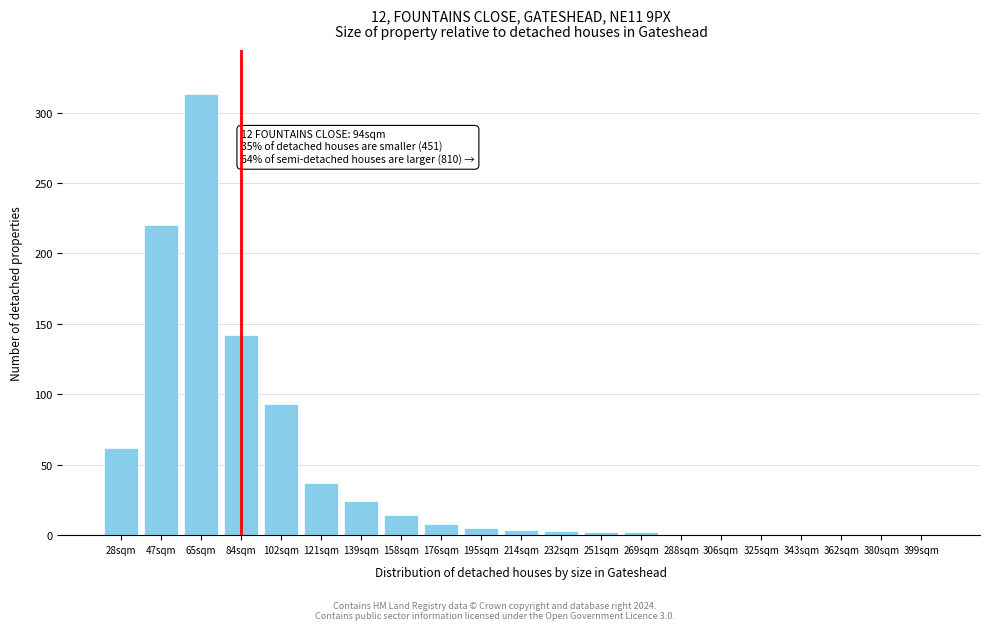

What value does the data have at 102sqm?

93